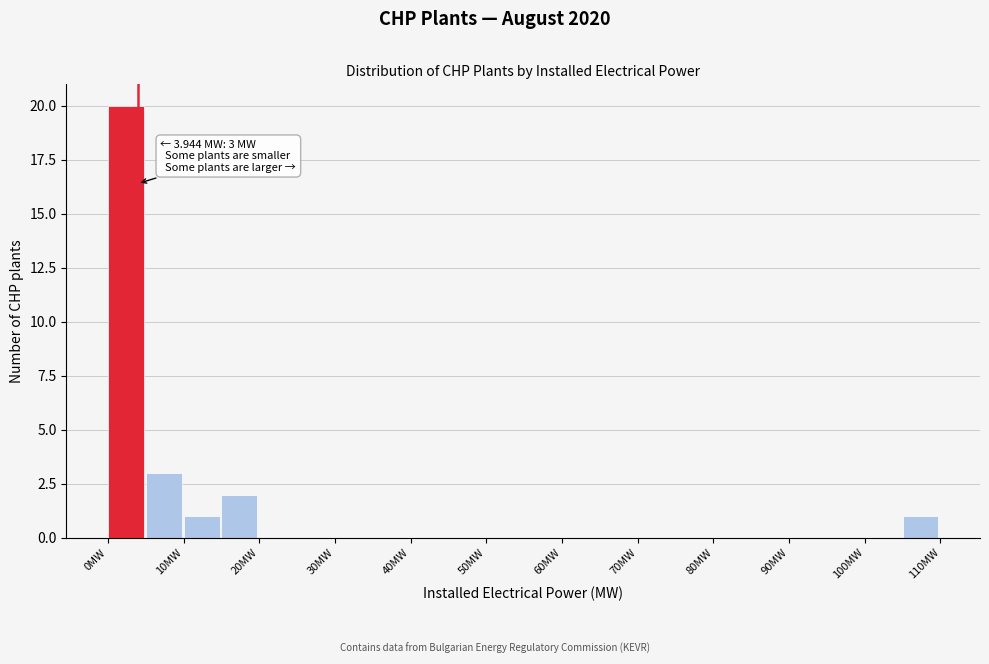

Over which range of the x-axis is the bar tallest?

0 to 5